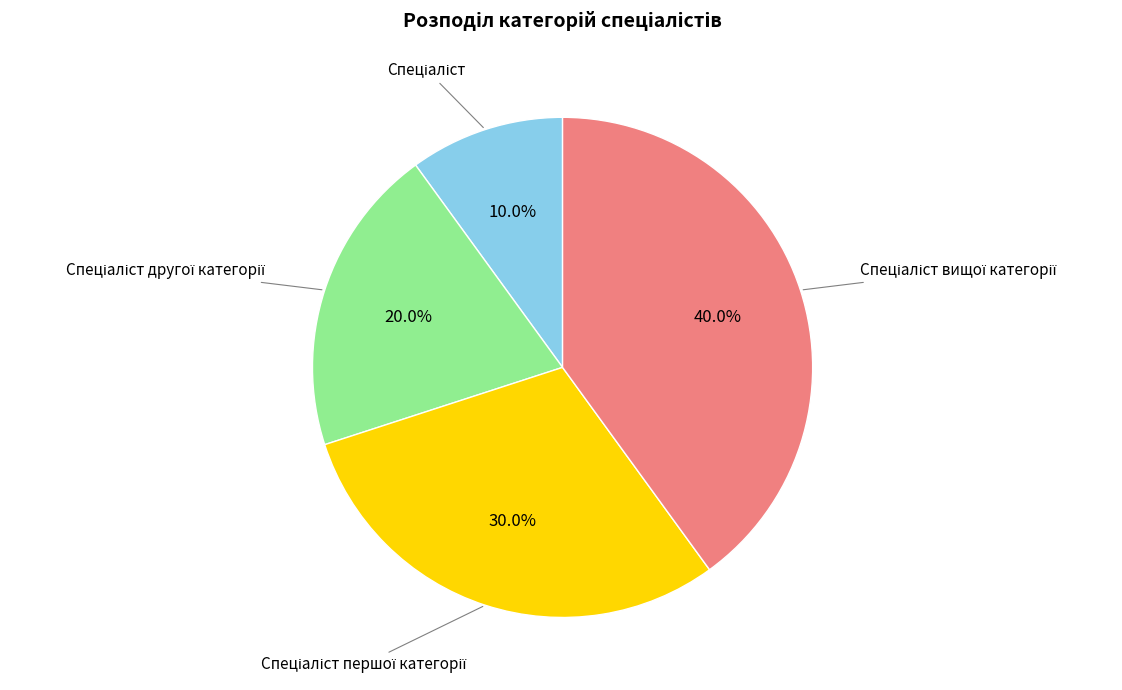

Is there a majority slice in this chart?

No